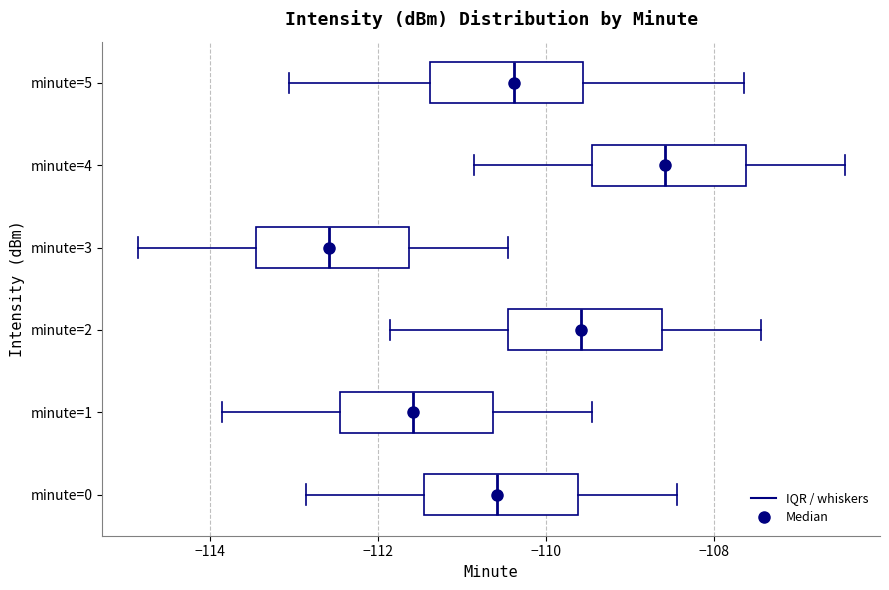

Reading bottom to top, transcribe this box plot: for each box, give where its median line is, the range the box spans, and where its two whiskers end, as read against the x-axis. The values are not printed on the chart, so give them approximately, as read against the axis.

minute=0: median -110.6, box -111.4 to -109.6, whiskers -112.8 to -108.4
minute=1: median -111.6, box -112.4 to -110.6, whiskers -113.8 to -109.4
minute=2: median -109.6, box -110.4 to -108.6, whiskers -111.8 to -107.4
minute=3: median -112.6, box -113.4 to -111.6, whiskers -114.8 to -110.4
minute=4: median -108.6, box -109.4 to -107.6, whiskers -110.8 to -106.4
minute=5: median -110.4, box -111.4 to -109.6, whiskers -113.0 to -107.6